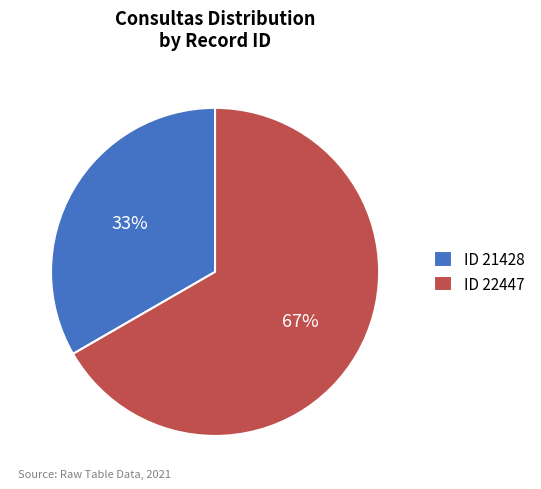

Is ID 21428 the majority of the pie?

No